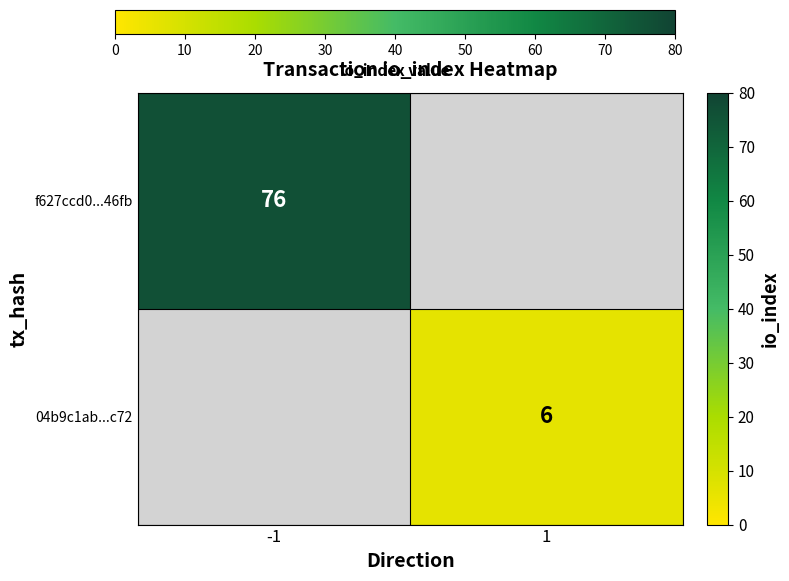

Is the value of f627ccd0...46fb at -1 greater than the value of 04b9c1ab...c72 at 1?

Yes